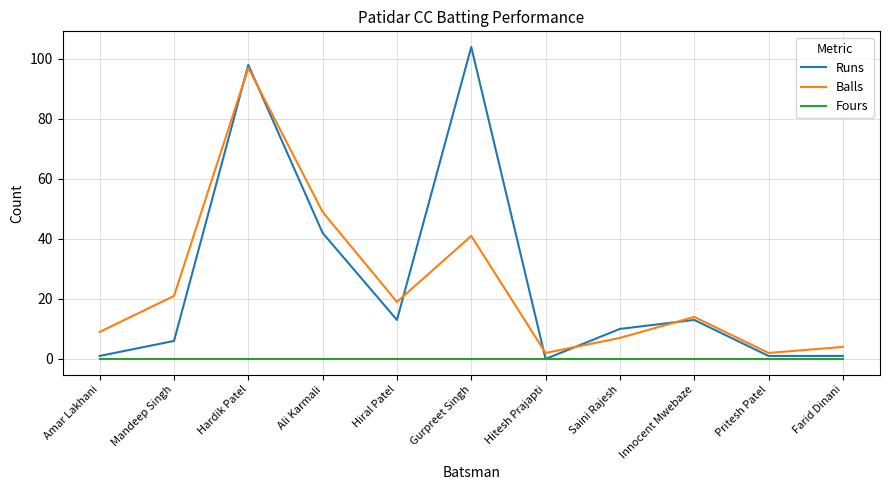

The Runs series shows 1 at Amar Lakhani. True or false?

True